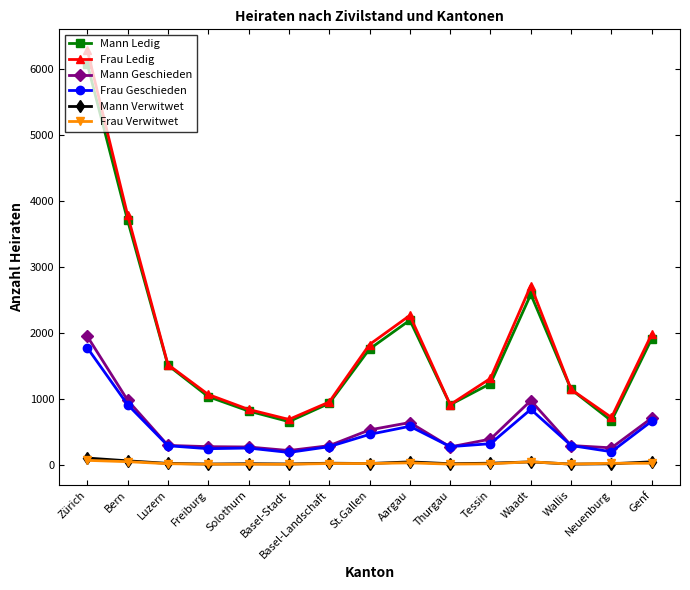

The Frau Ledig series shows 442 at Basel-Stadt. True or false?

False